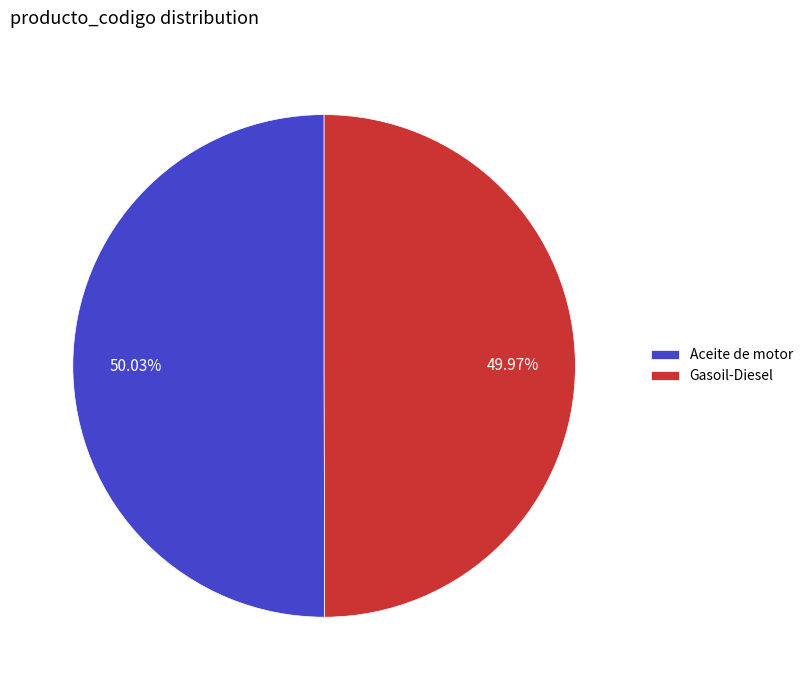

Is there a majority slice in this chart?

Yes